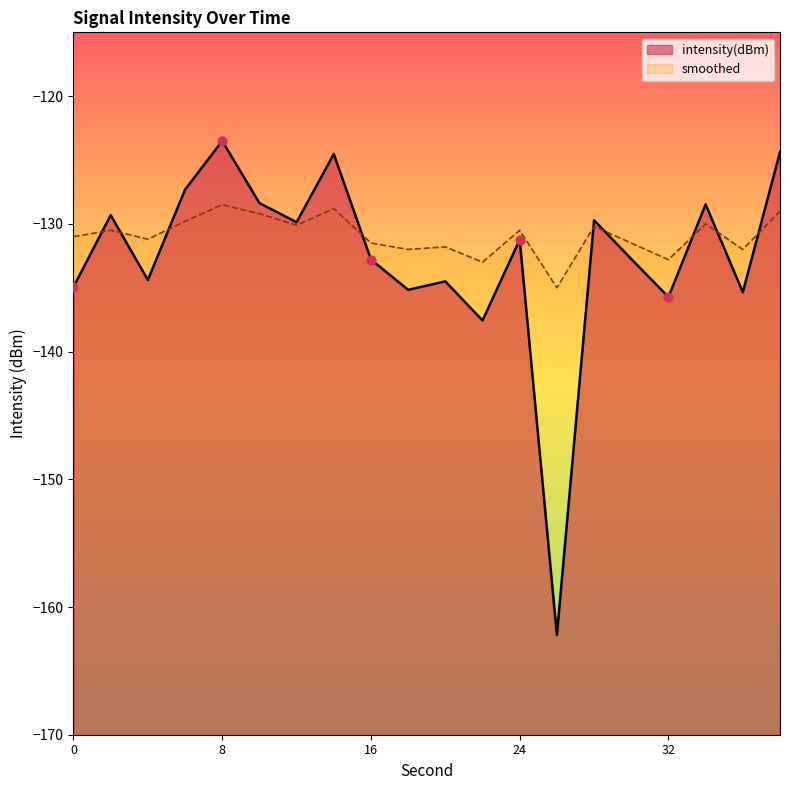

Which series has the largest total across all categories?

smoothed